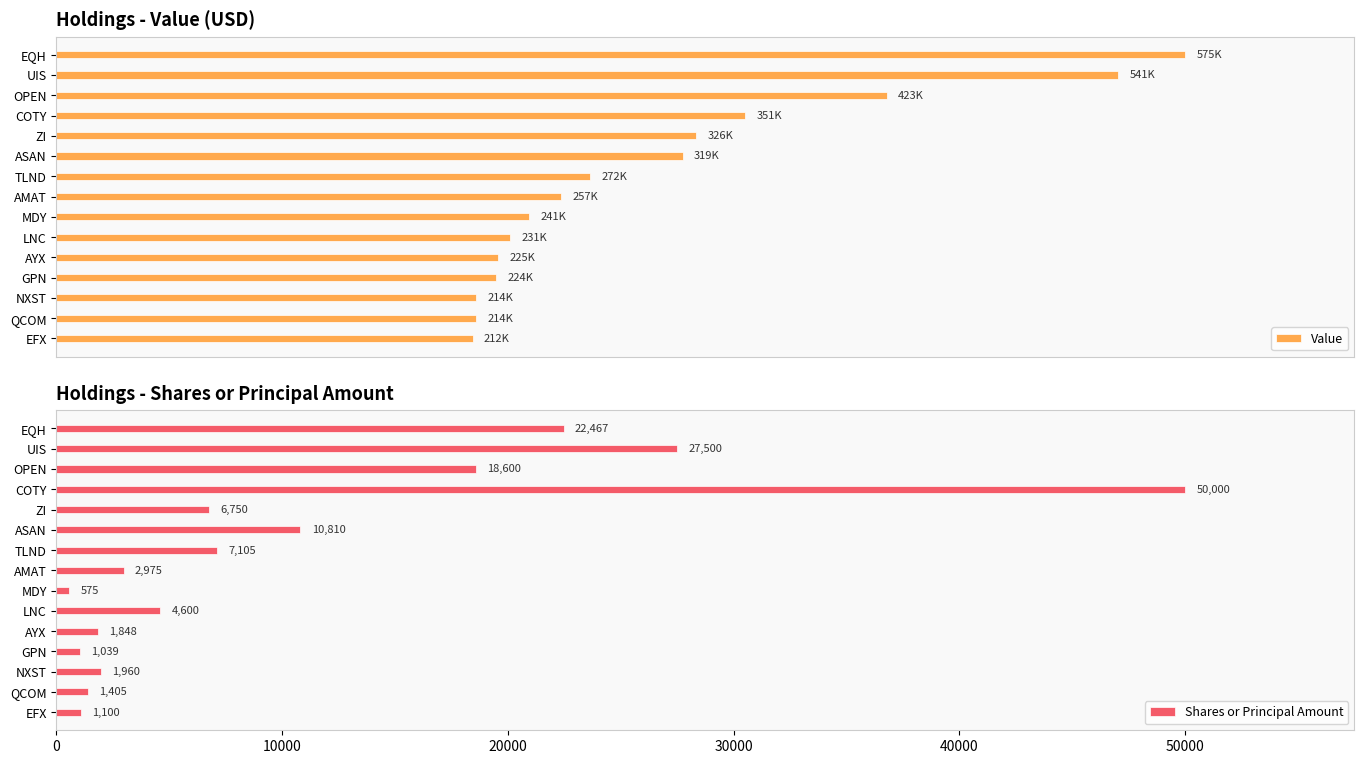

What is the highest value of the Value series?

575000